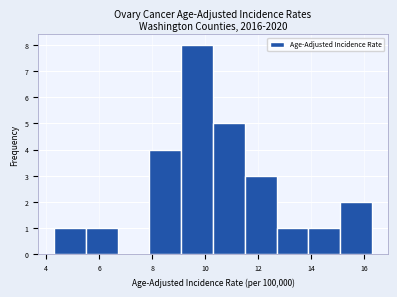

What is the height of the bar covering 12.7 to 13.9 on the x-axis? Neither the bar edges nor the heights are printed on the chart, so give them approximately, as read against the axes.

1